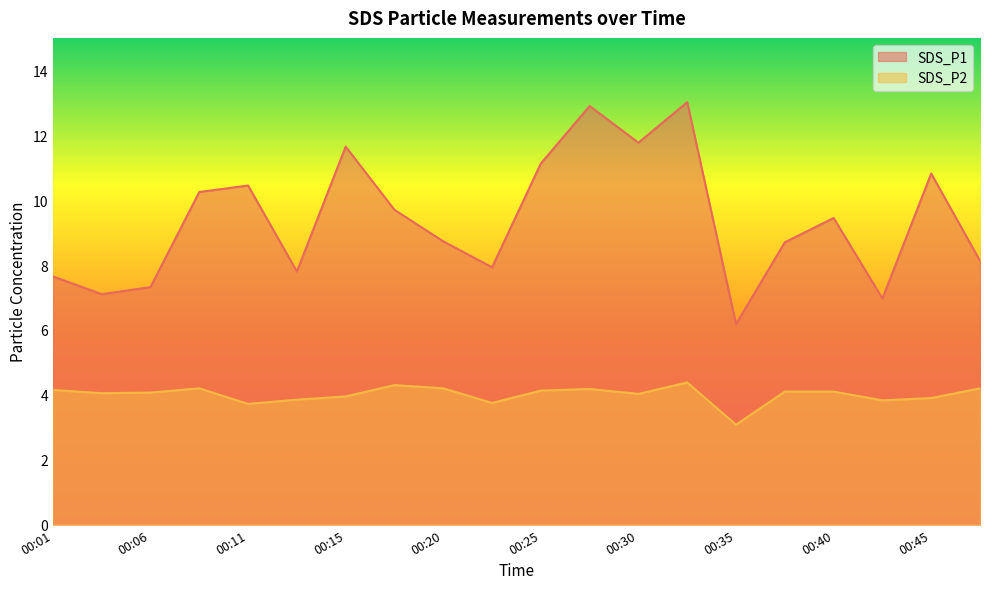

List the series in order of their peak value, highest first.

SDS_P1, SDS_P2